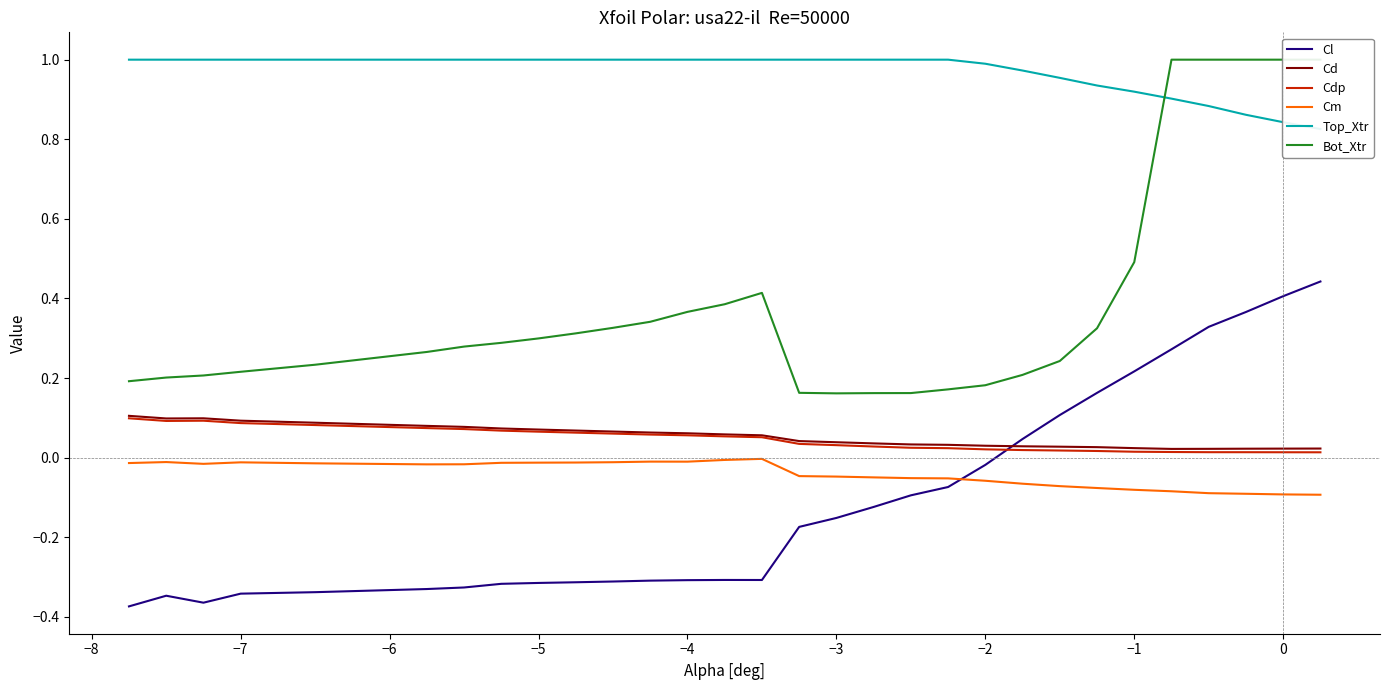

True or false: Cd and Top_Xtr cross at least once.

False